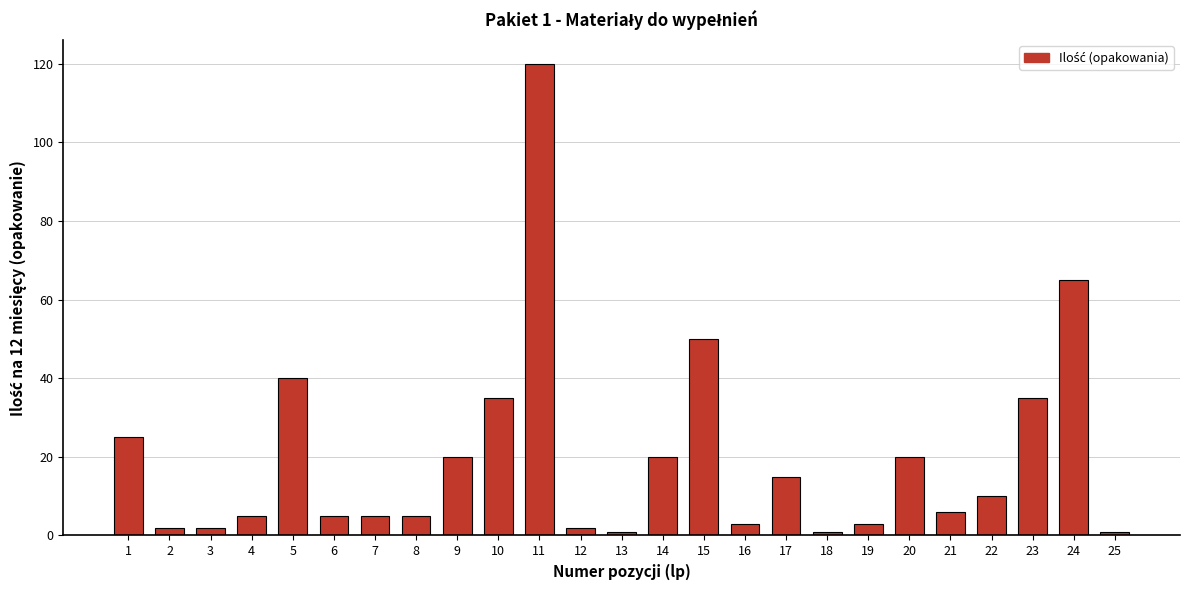

Which category has the highest value across all series?

11